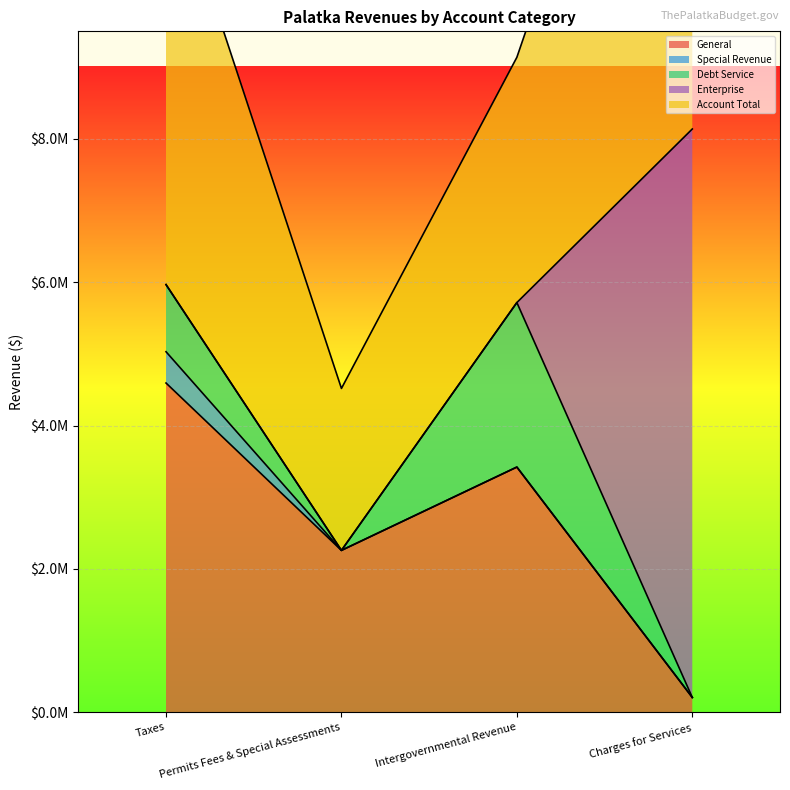

The value of Special Revenue at Intergovernmental Revenue is -269350. True or false?

False